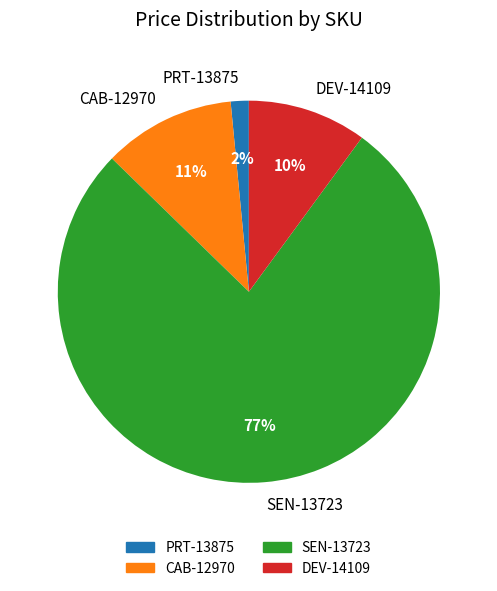

What is the smallest slice in the pie chart?

PRT-13875